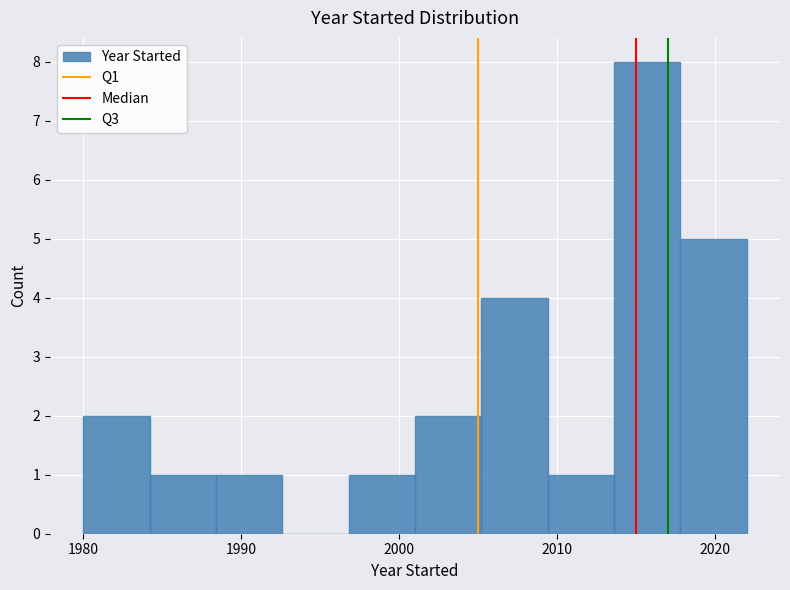

Reading left to right, list every bar in this chart as the range it spans on the x-axis followed by its height. Neither the bar edges nor the heights are printed on the chart, so give them approximately, as read against the axes.

1980.0 to 1984.2: 2
1984.2 to 1988.4: 1
1988.4 to 1992.6: 1
1992.6 to 1996.8: 0
1996.8 to 2001.0: 1
2001.0 to 2005.2: 2
2005.2 to 2009.4: 4
2009.4 to 2013.6: 1
2013.6 to 2017.8: 8
2017.8 to 2022.0: 5